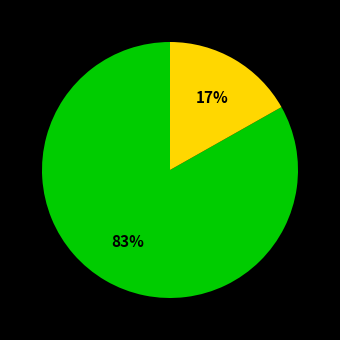

To the nearest percent, what is the average slice percentage?

50%